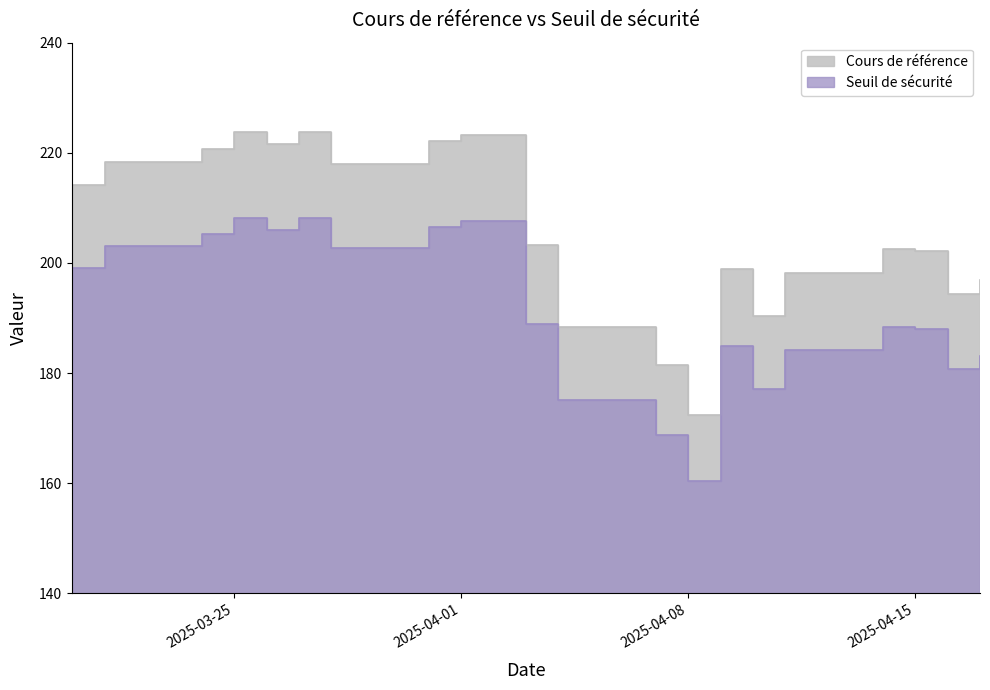

What is the sum of all Cours de référence values?

4114.2